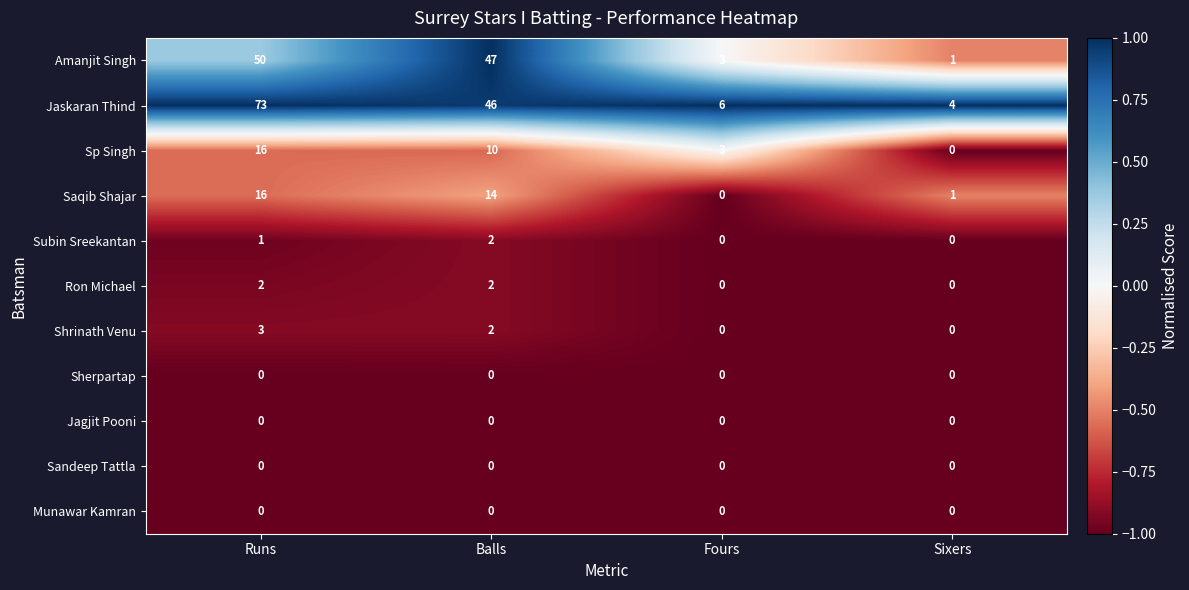

Which series has the largest total across all categories?

Jaskaran Thind